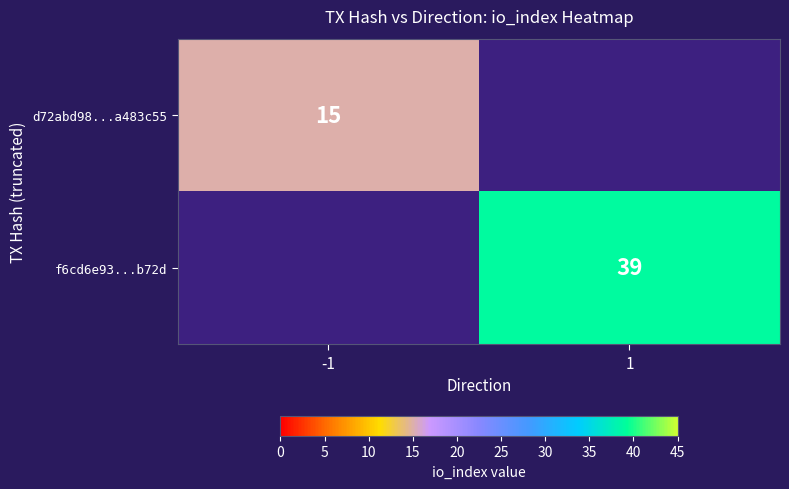

Is it true that f6cd6e93...b72d equals 25 at 1?

False